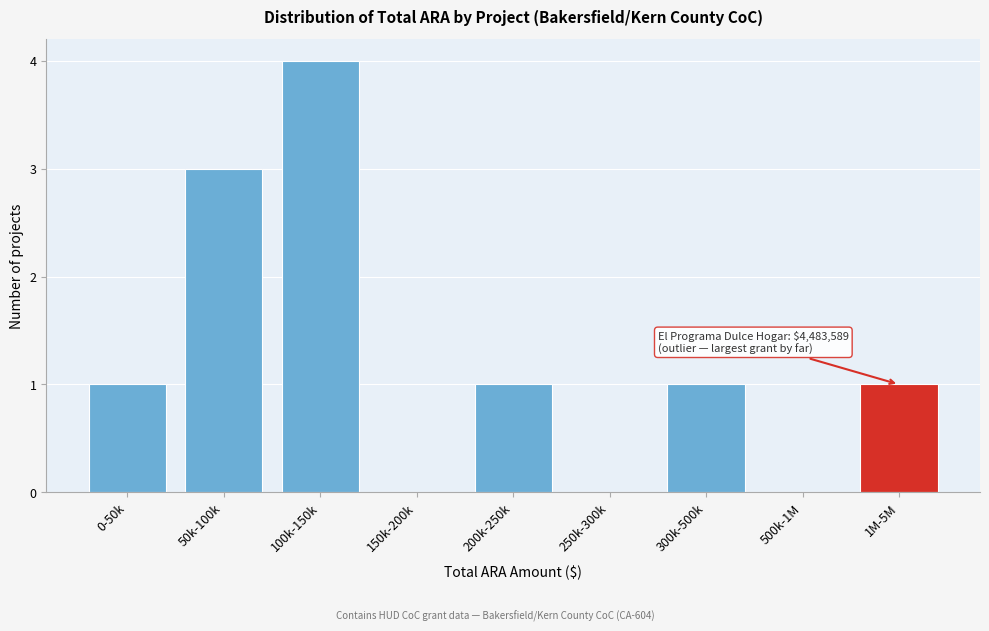

Reading left to right, what are all the values shown in this chart?

0-50k=1	50k-100k=3	100k-150k=4	150k-200k=0	200k-250k=1	250k-300k=0	300k-500k=1	500k-1M=0	1M-5M=1